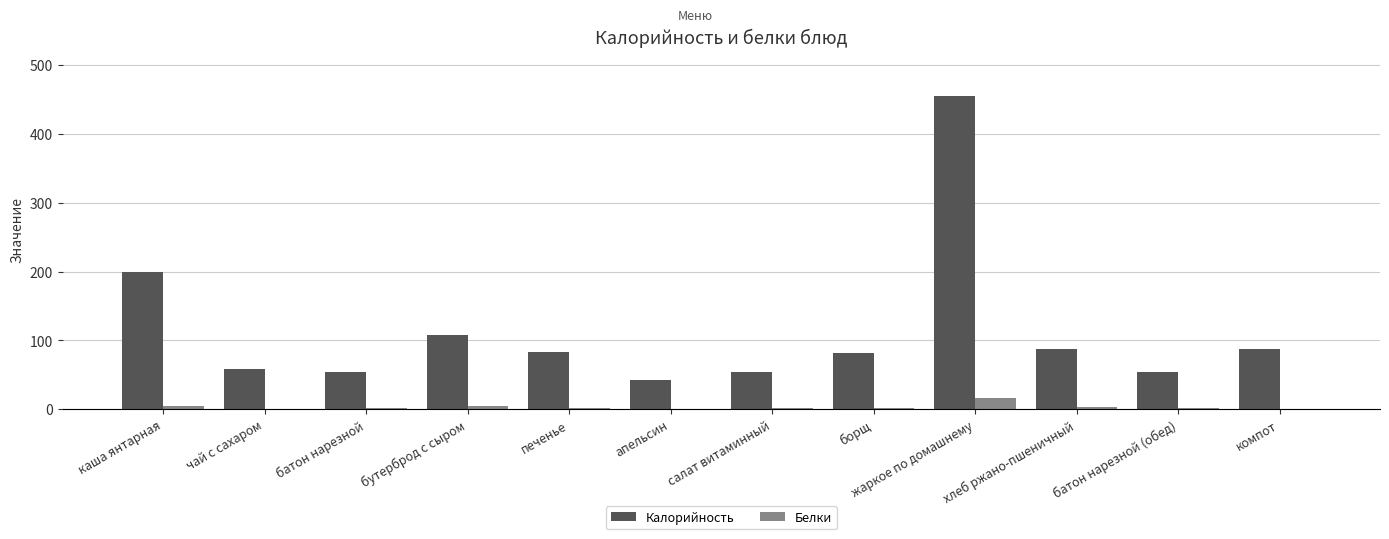

How many groups of bars are there?

12